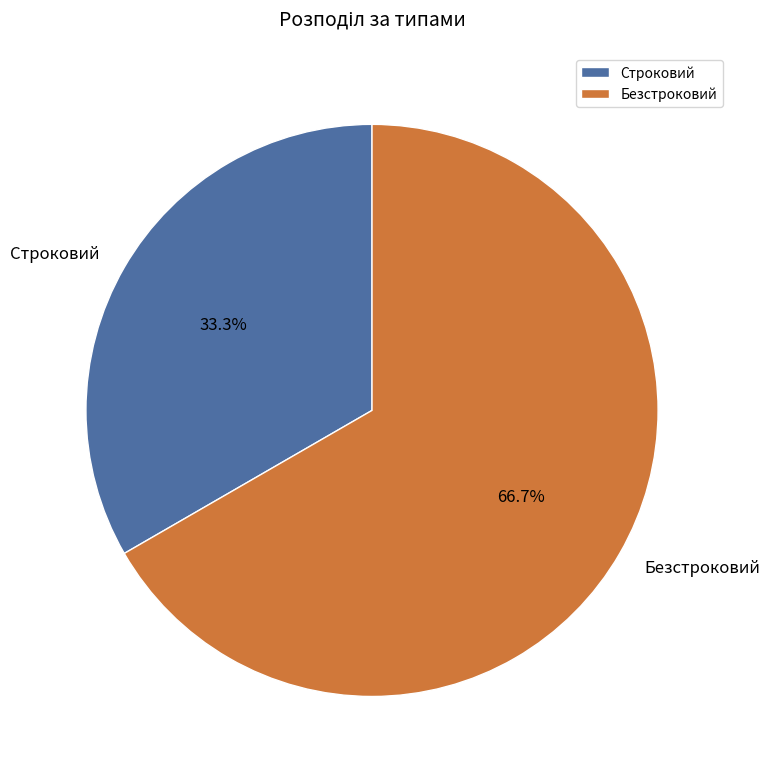

What percentage is the Безстроковий slice, to the nearest percent?

67%